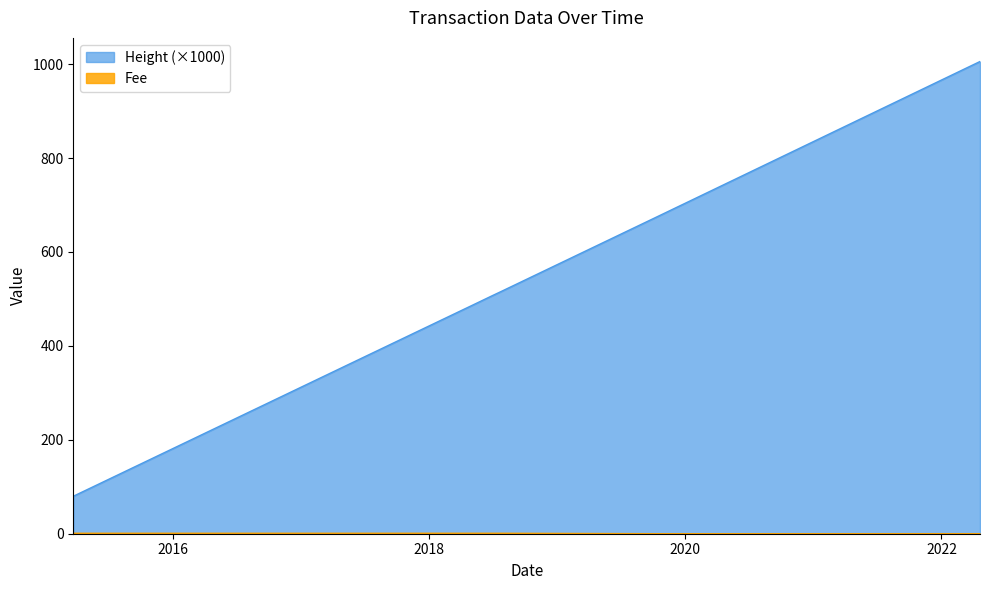

How many values are below 507?

3